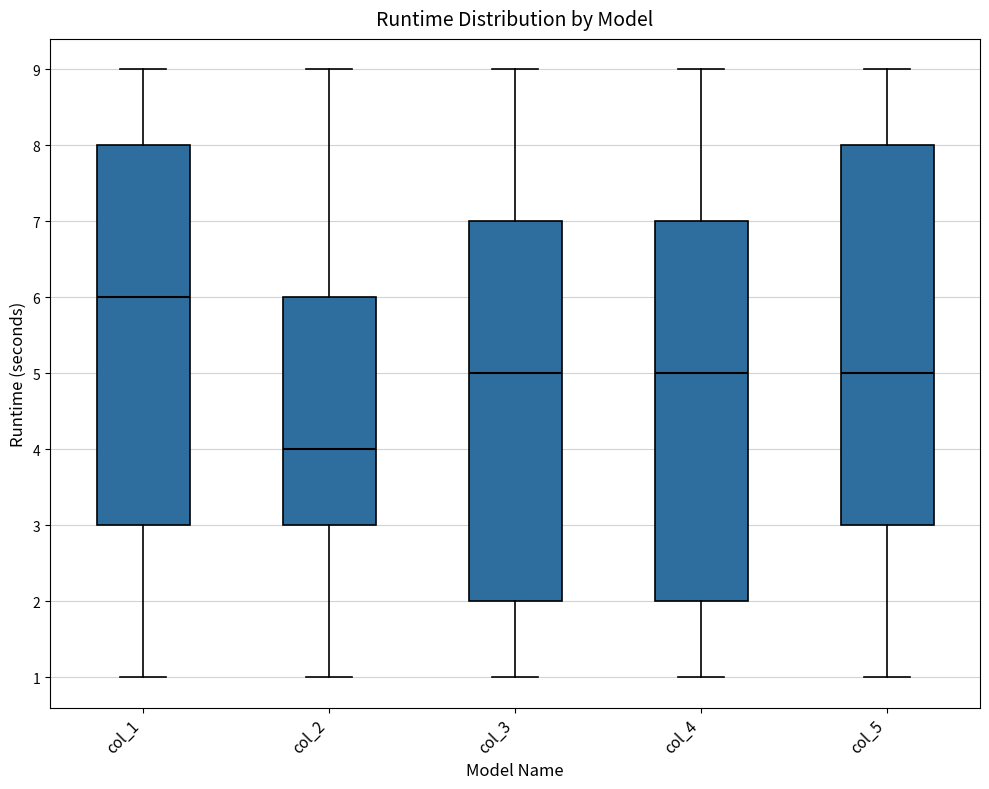

Which box has the lowest median line?

col_2